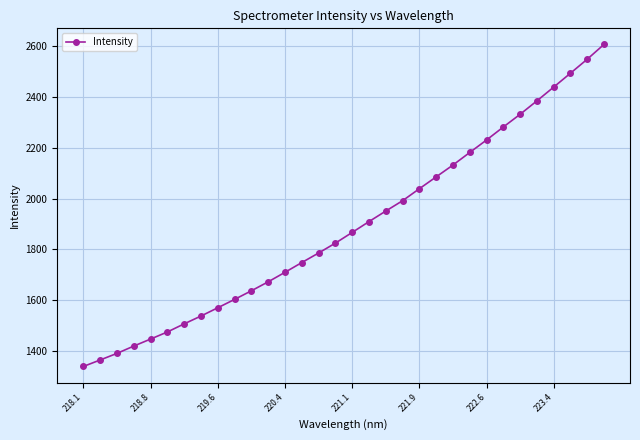

What is the average value?

1890.2